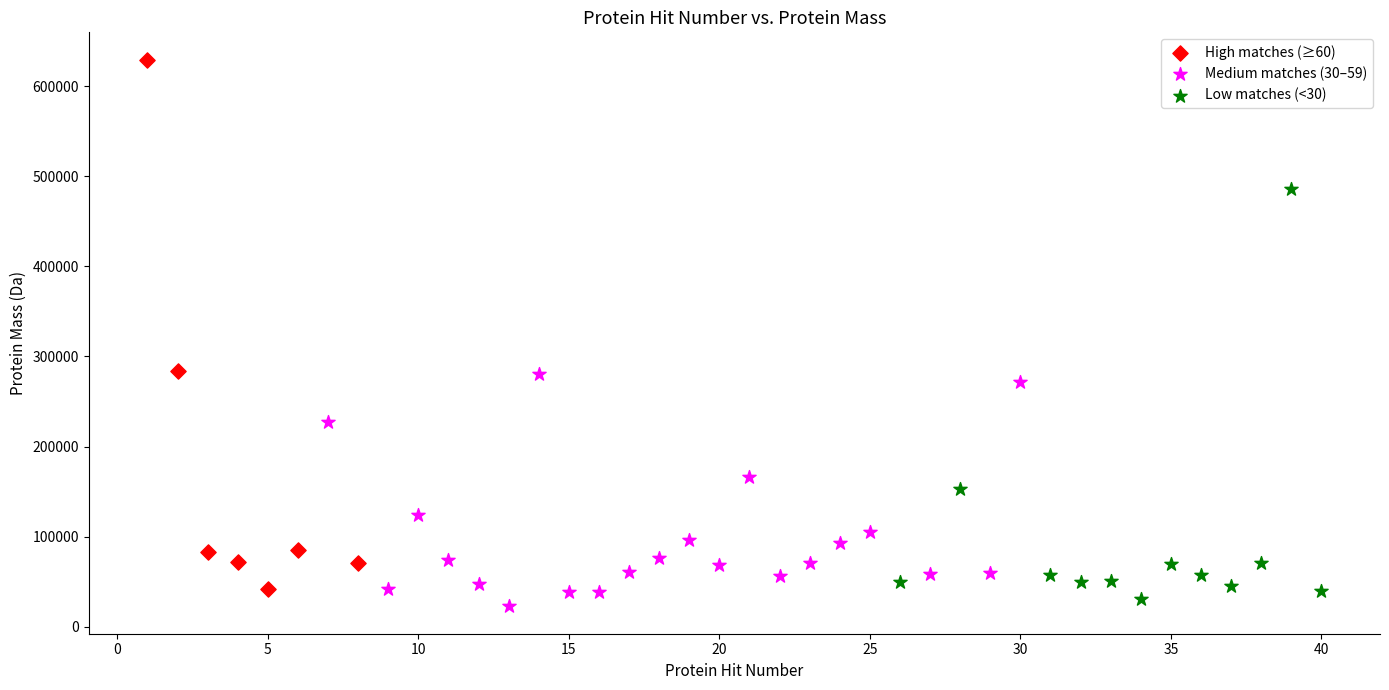

Which series has the largest Y range (max minus min)?

High matches (≥60)